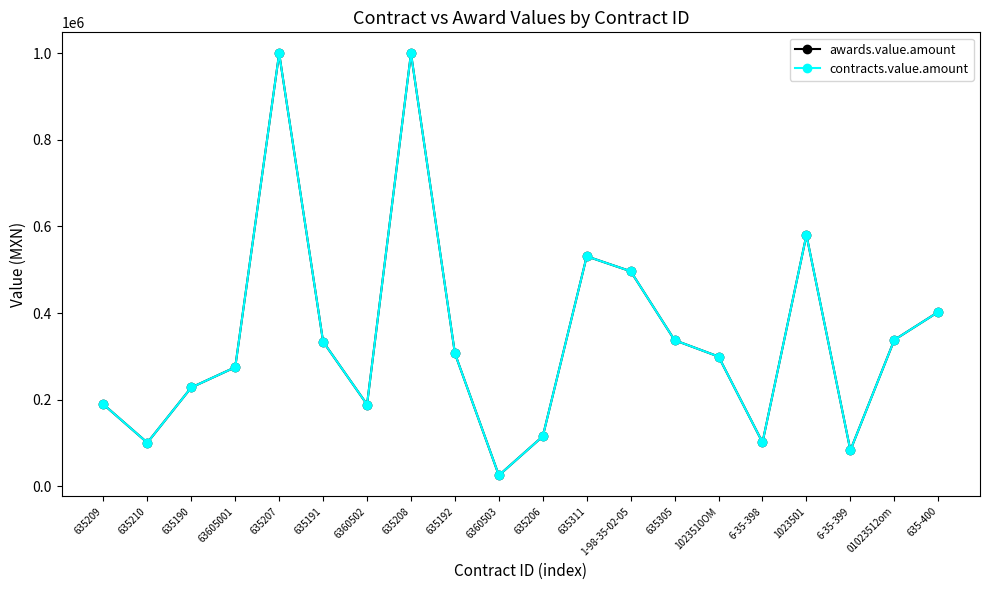

At 6360502, list the series in order from smallest to largest.

awards.value.amount, contracts.value.amount